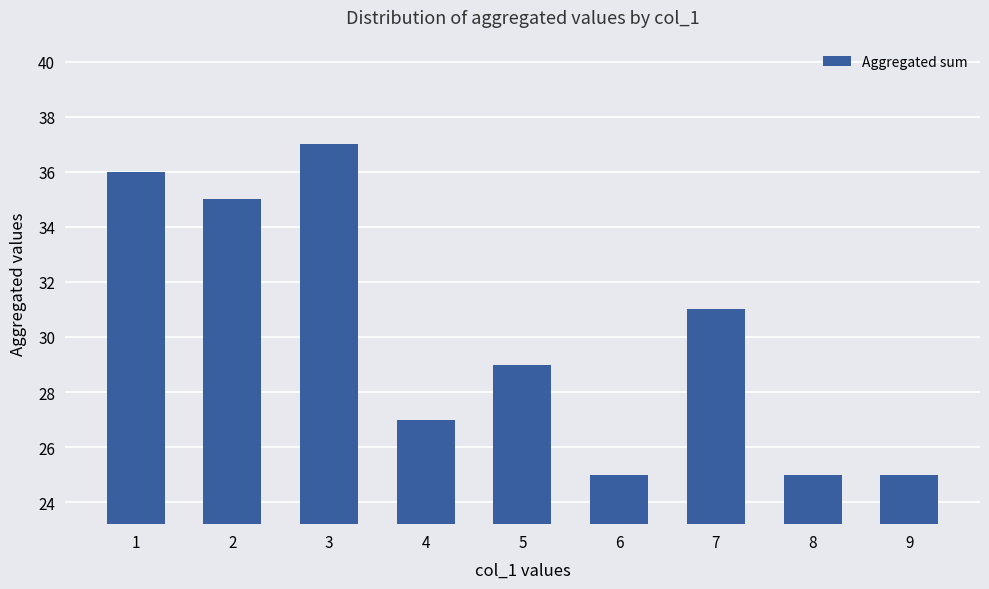

What is the sum of the values at 2 and 1?

71